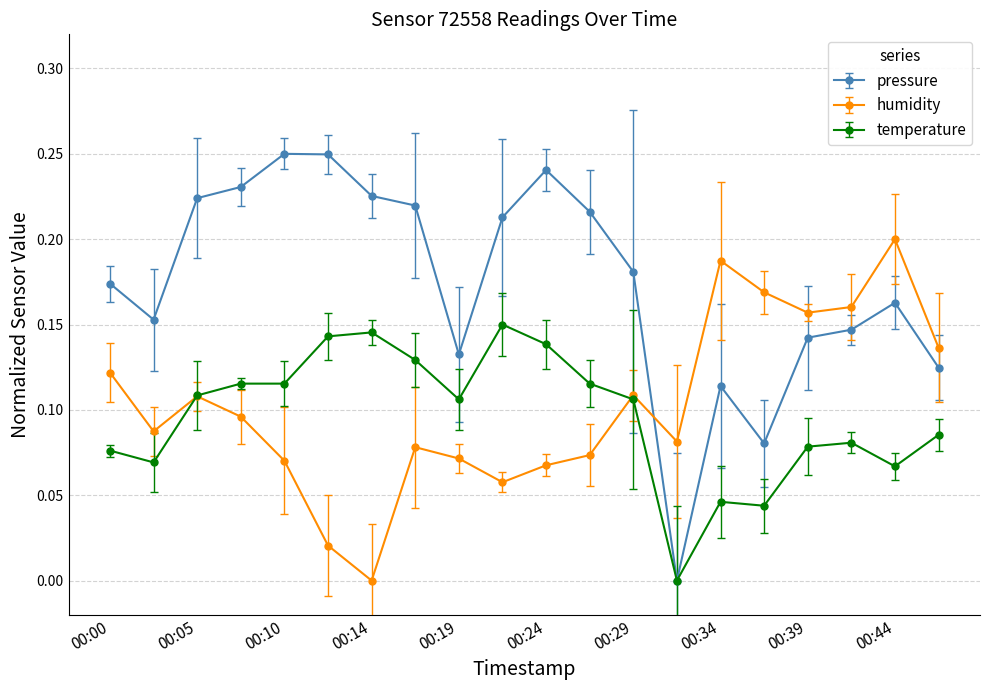

True or false: temperature and humidity intersect in this chart.

True